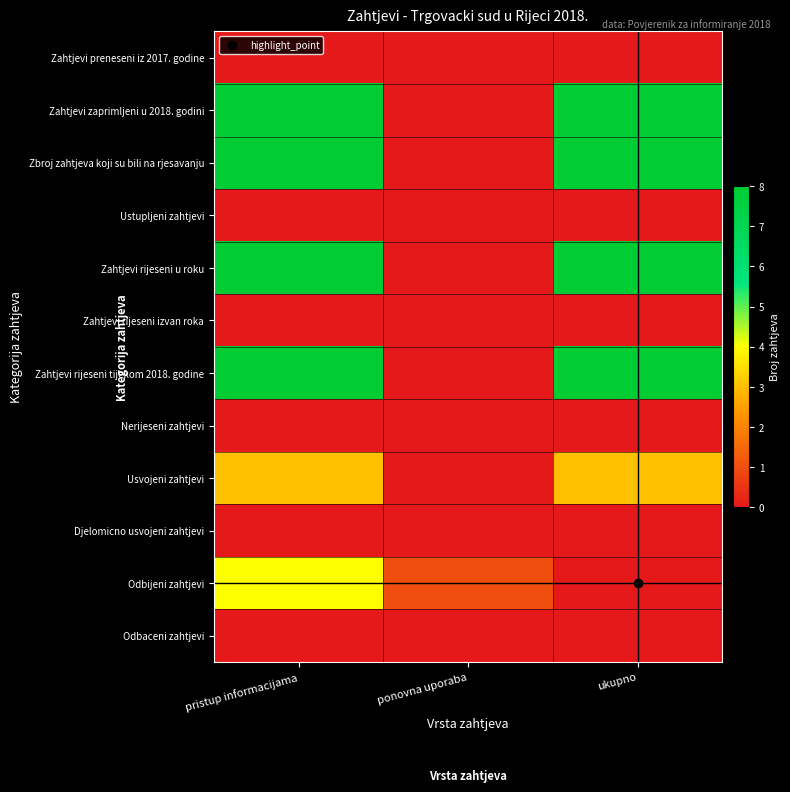

Reading left to right, list all the values displayed in this chart.

Zahtjevi preneseni iz 2017. godine: pristup informacijama=0	ponovna uporaba=0	ukupno=0
Zahtjevi zaprimljeni u 2018. godini: pristup informacijama=8	ponovna uporaba=0	ukupno=8
Zbroj zahtjeva koji su bili na rjesavanju: pristup informacijama=8	ponovna uporaba=0	ukupno=8
Ustupljeni zahtjevi: pristup informacijama=0	ponovna uporaba=0	ukupno=0
Zahtjevi rijeseni u roku: pristup informacijama=8	ponovna uporaba=0	ukupno=8
Zahtjevi rijeseni izvan roka: pristup informacijama=0	ponovna uporaba=0	ukupno=0
Zahtjevi rijeseni tijekom 2018. godine: pristup informacijama=8	ponovna uporaba=0	ukupno=8
Nerijeseni zahtjevi: pristup informacijama=0	ponovna uporaba=0	ukupno=0
Usvojeni zahtjevi: pristup informacijama=3	ponovna uporaba=0	ukupno=3
Djelomicno usvojeni zahtjevi: pristup informacijama=0	ponovna uporaba=0	ukupno=0
Odbijeni zahtjevi: pristup informacijama=4	ponovna uporaba=1	ukupno=0
Odbaceni zahtjevi: pristup informacijama=0	ponovna uporaba=0	ukupno=0